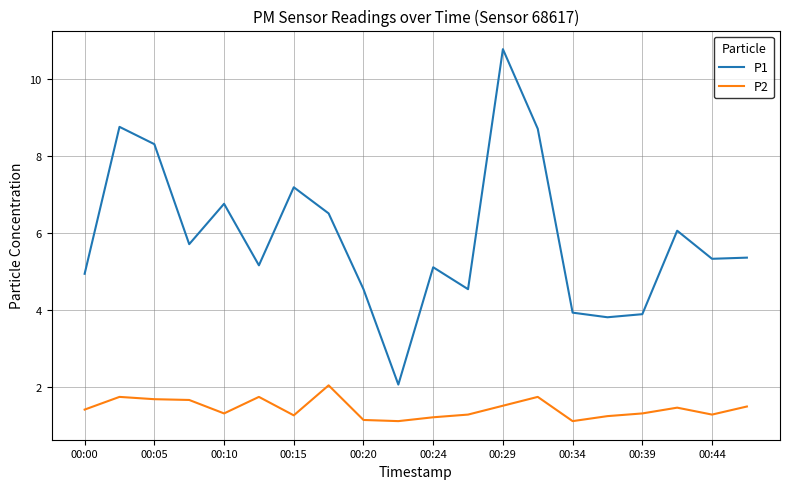

Which series has the widest spread of values?

P1